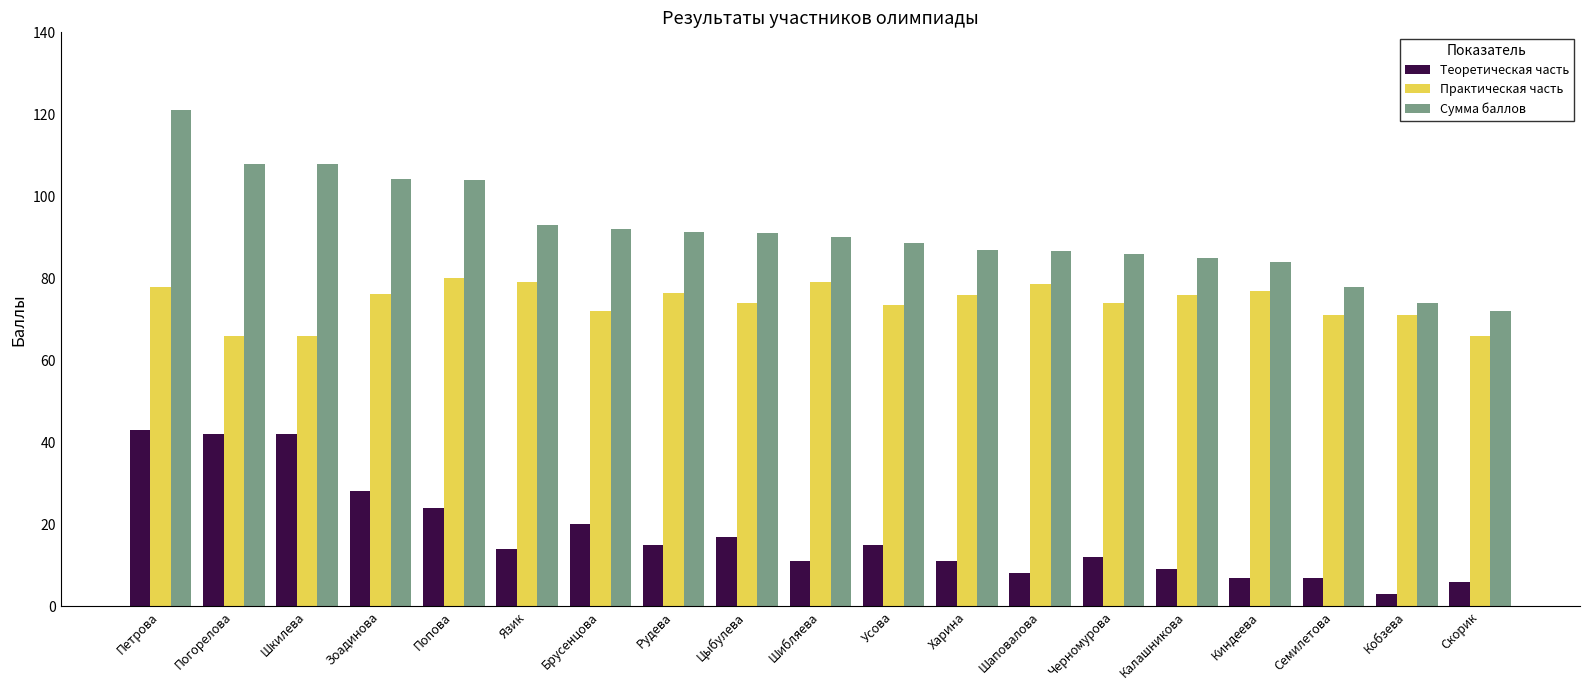

At Шаповалова, list the series in order from smallest to largest.

Теоретическая часть, Практическая часть, Сумма баллов